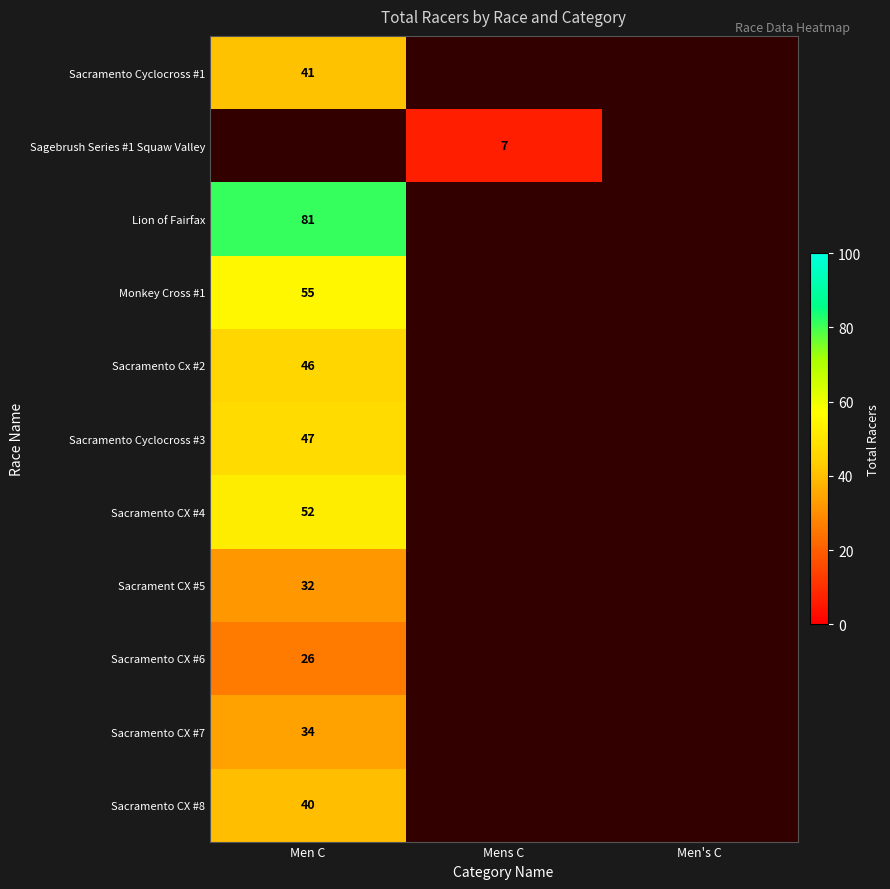

What is the smallest value displayed?

7.0